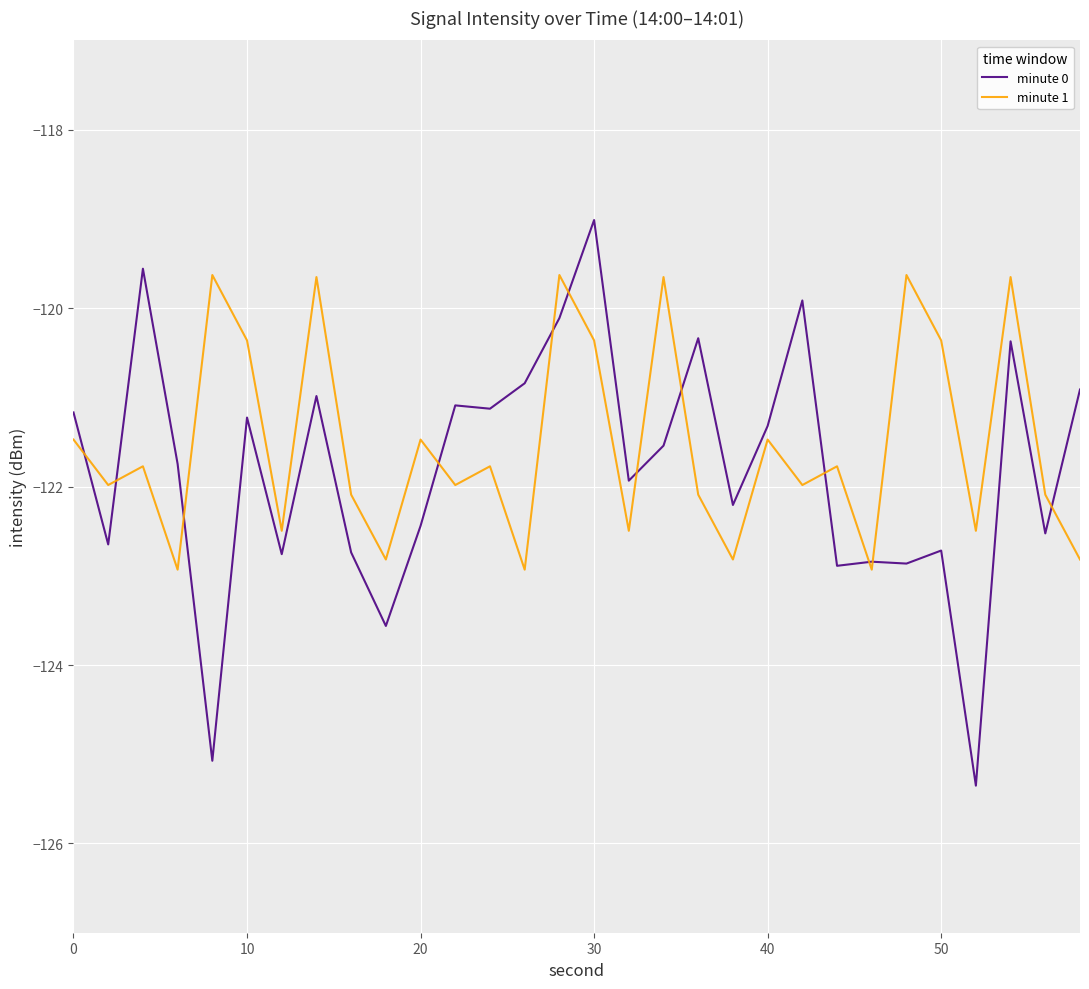

What is the difference between the maximum and second lowest values in the minute 0 series?

6.1